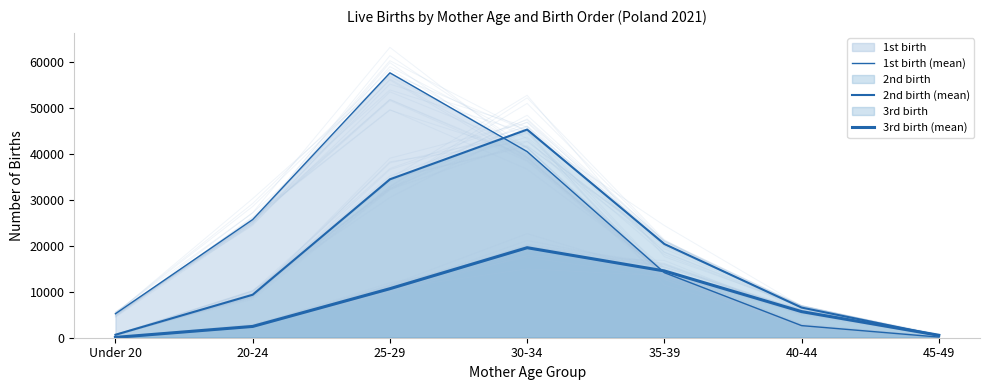

Is it true that 1st birth (mean) equals 57602 at 25-29?

True